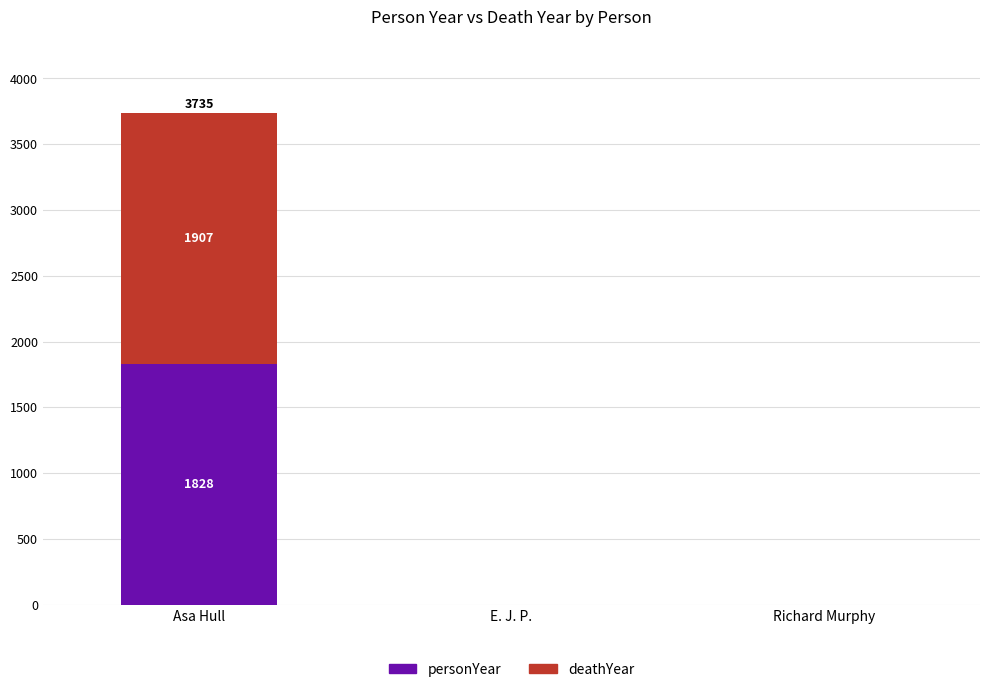

At which category is the sum across all series the highest?

Asa Hull